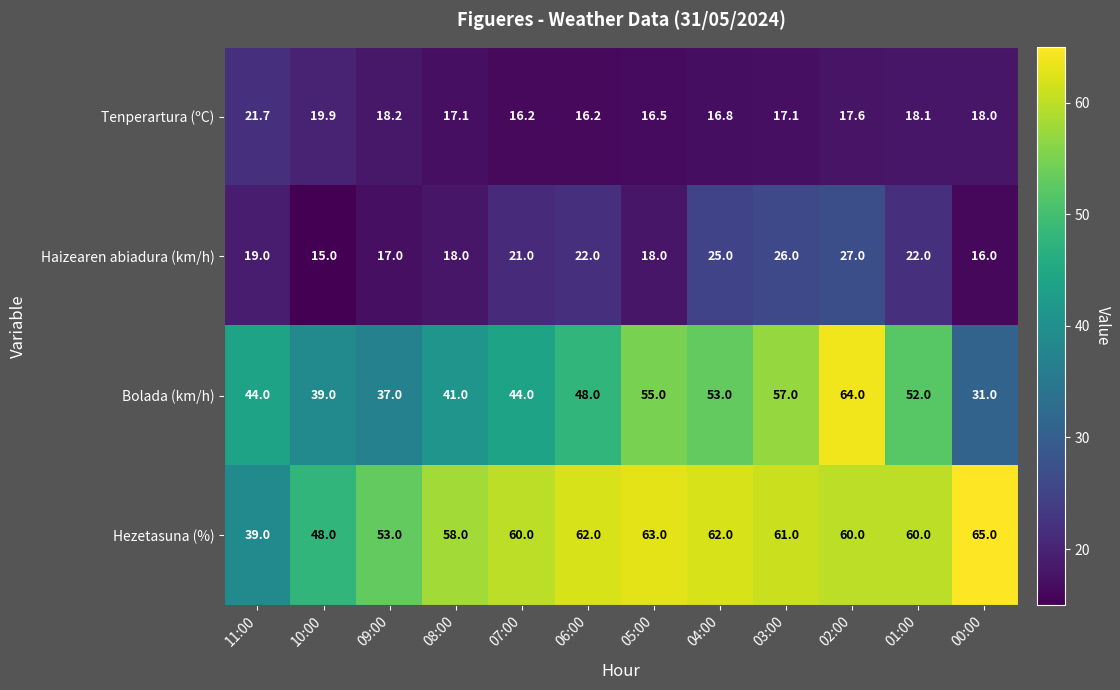

At which label is Bolada (km/h) closest to 47?

06:00